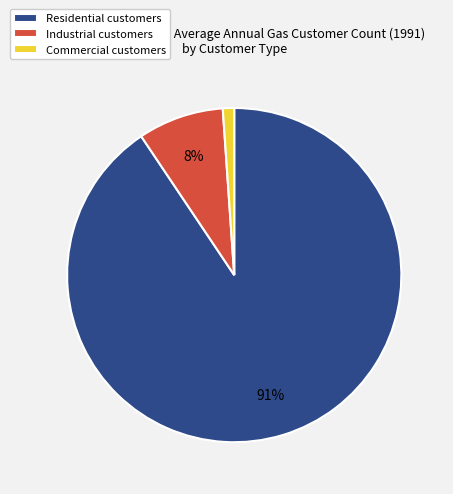

To the nearest percent, what is the average slice percentage?

33%